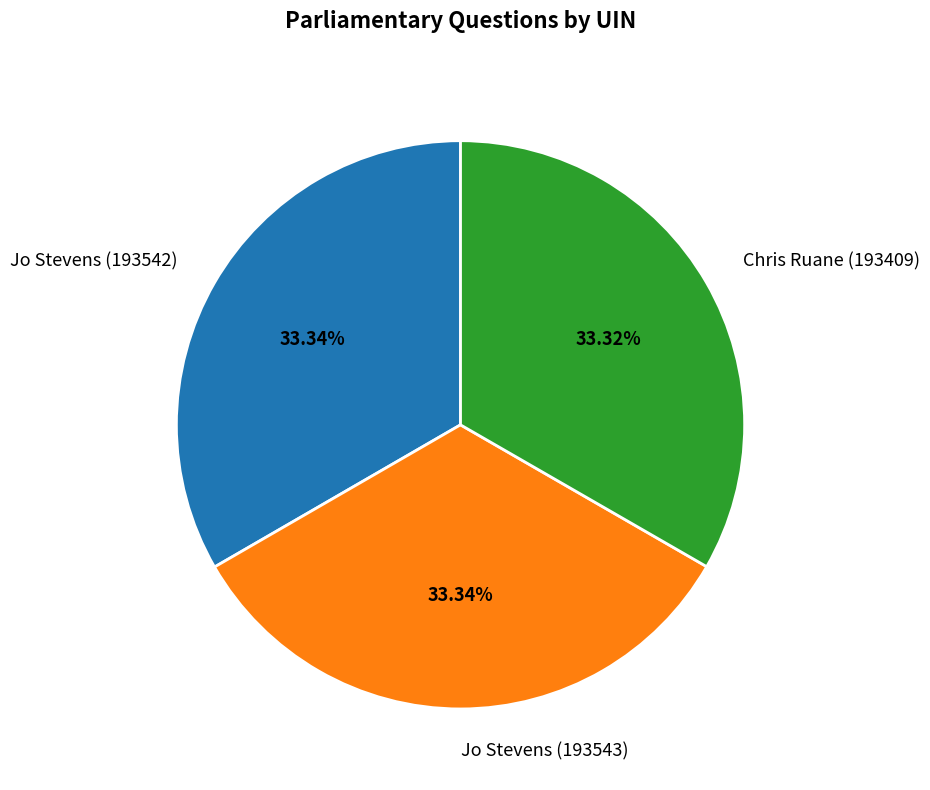

Do Jo Stevens (193543) and Jo Stevens (193542) together represent more than half of the pie?

Yes